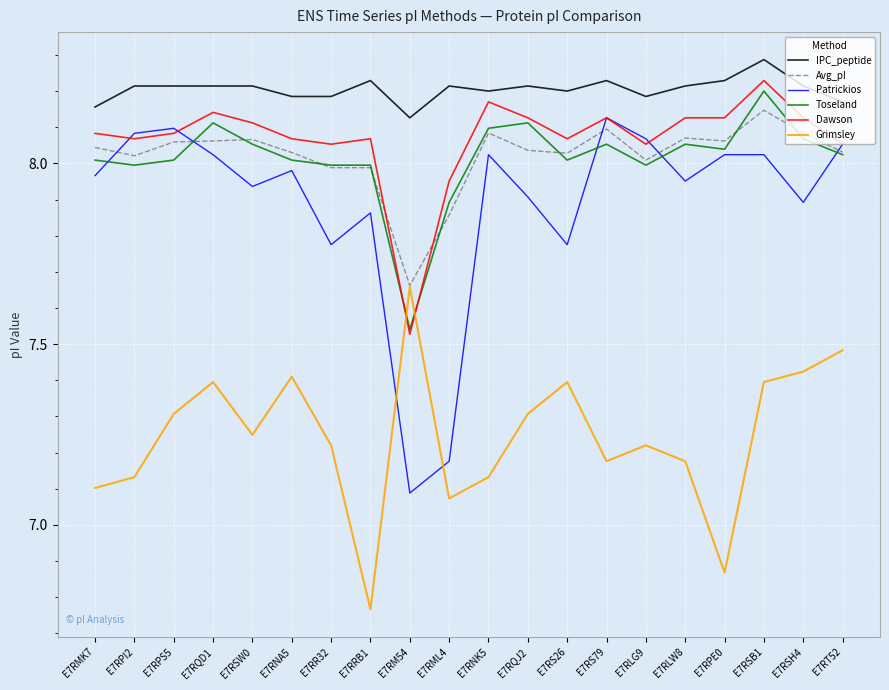

What position from the right is E7RPI2?

19